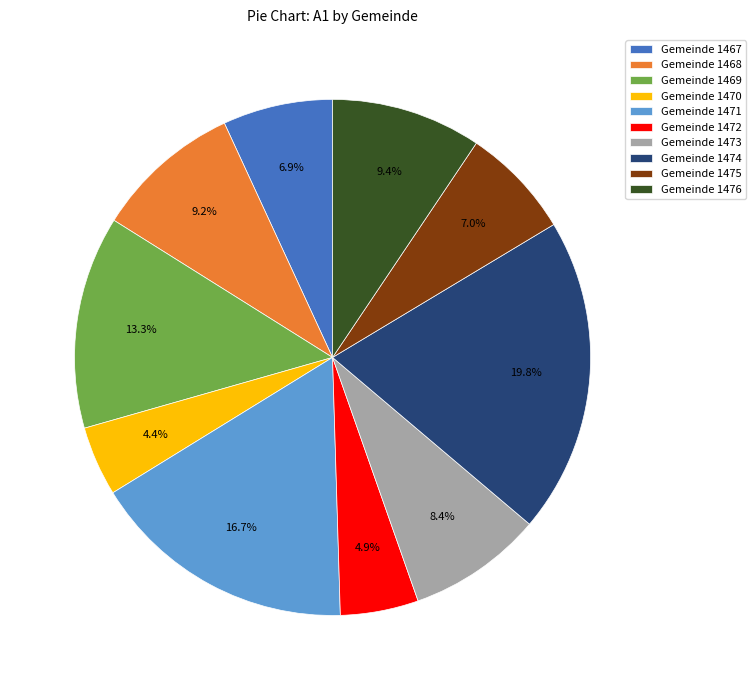

What portion of the pie excludes Gemeinde 1468?

90.8%